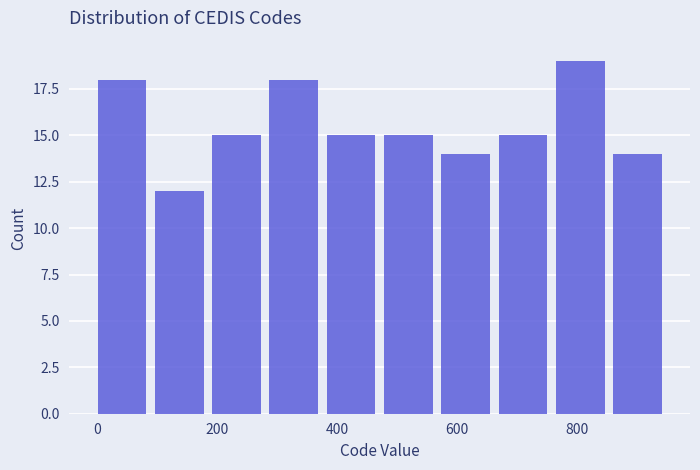

Reading left to right, transcribe this chart: for each bar, give the range it covers on the x-axis and its height. Neither the bar edges nor the heights are printed on the chart, so give them approximately, as read against the axes.

0 to 100: 18
100 to 200: 12
200 to 280: 15
280 to 380: 18
380 to 480: 15
480 to 580: 15
580 to 660: 14
660 to 760: 15
760 to 860: 19
860 to 960: 14